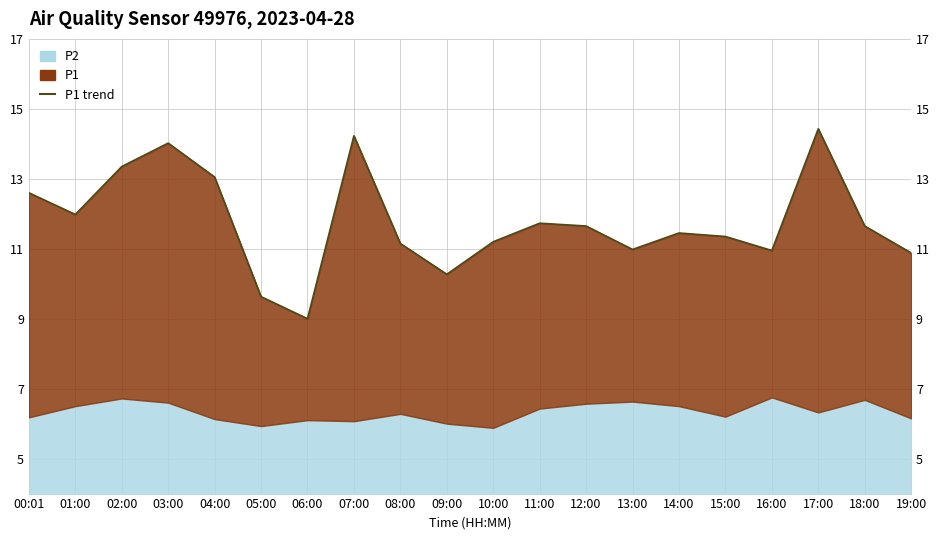

List the labels in order of value, largest first.

17:00, 07:00, 03:00, 02:00, 04:00, 00:01, 01:00, 11:00, 12:00, 18:00, 14:00, 15:00, 10:00, 08:00, 13:00, 16:00, 19:00, 09:00, 05:00, 06:00